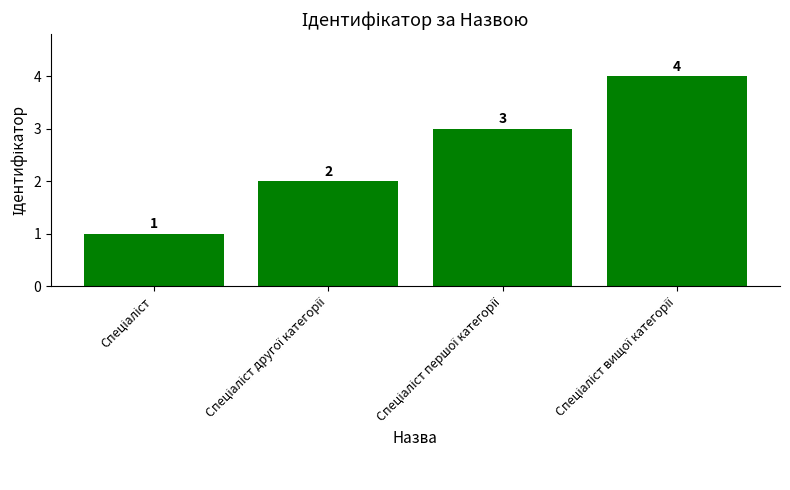

What is the difference between the second highest and second lowest values?

1